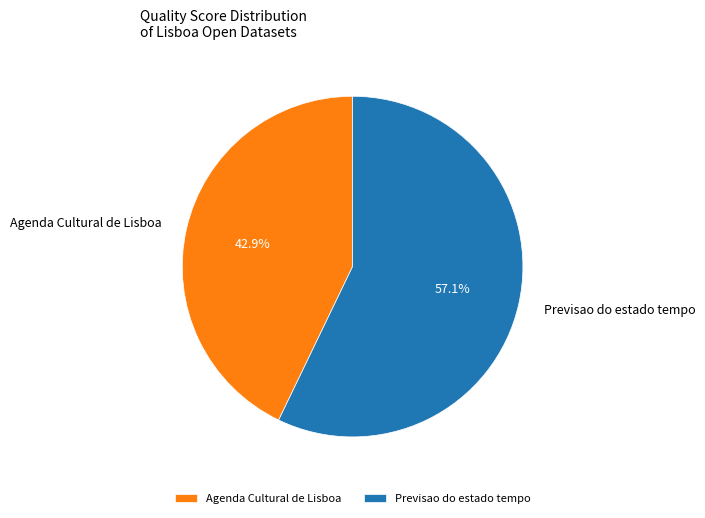

How much of the chart is everything except Agenda Cultural de Lisboa?

57.1%